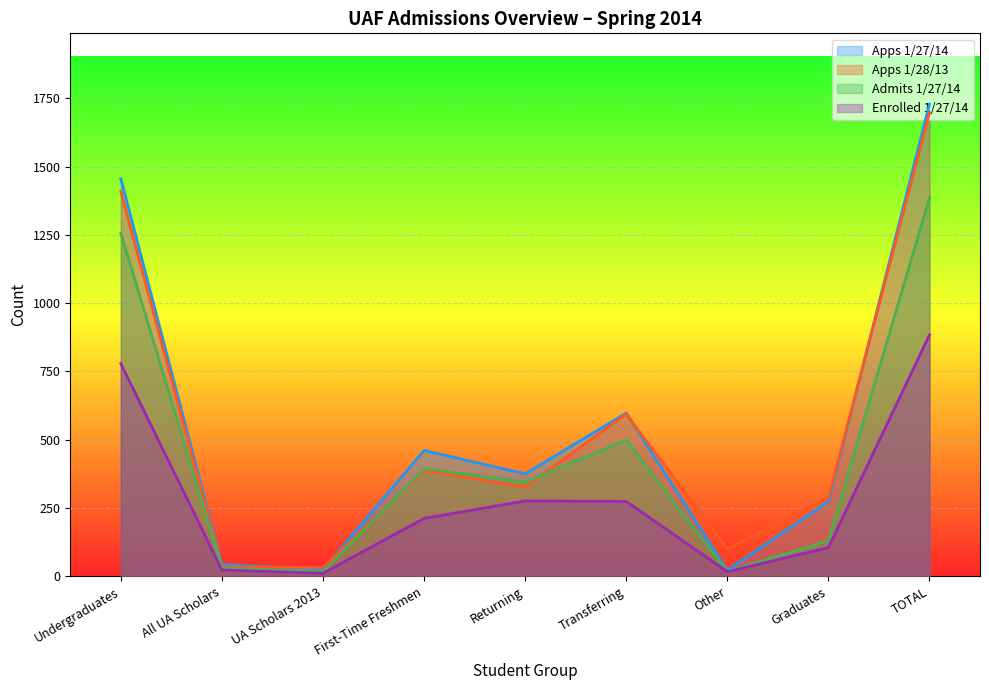

What is the label of the 9th point from the left?

TOTAL